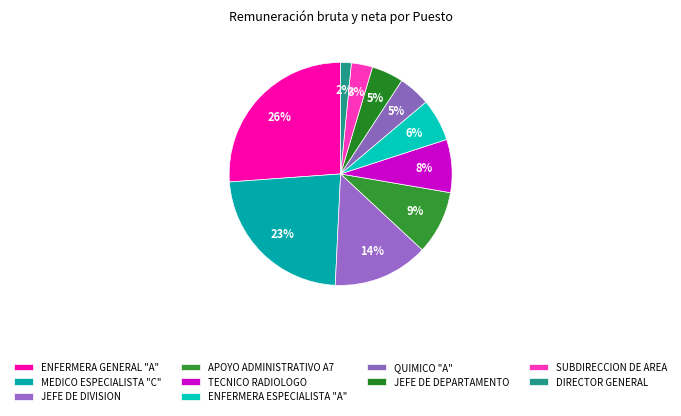

How many slices are in this pie chart?

10